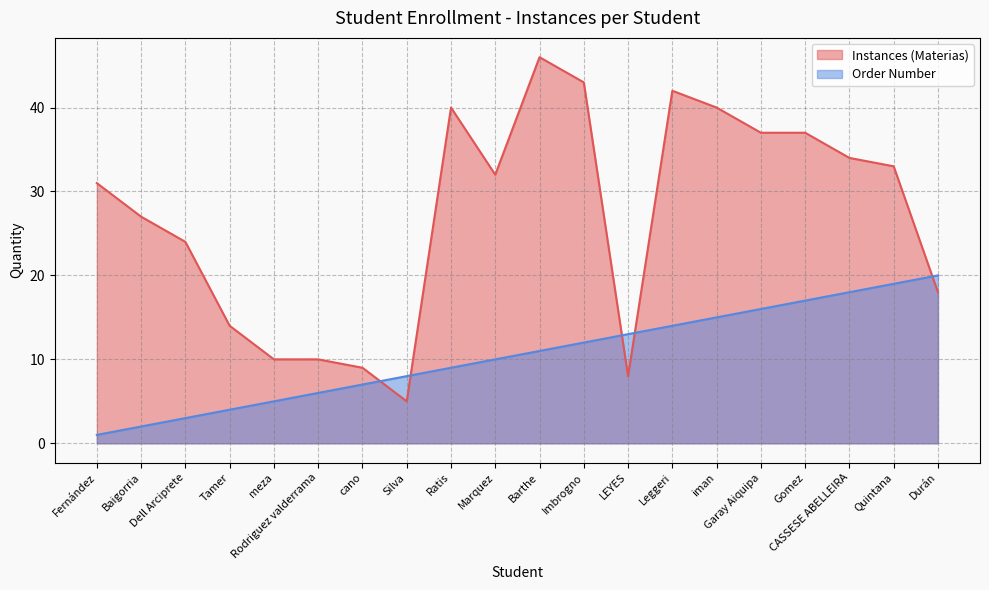

How many lines are shown in the chart?

2